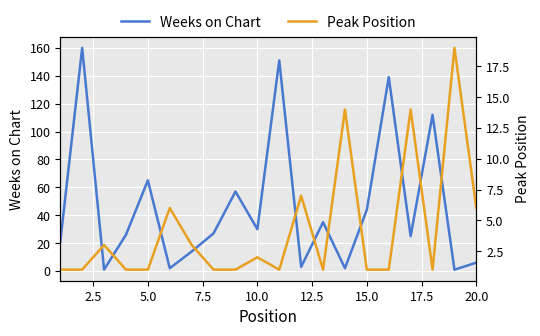

At which label is Weeks on Chart closest to 80?

5.0